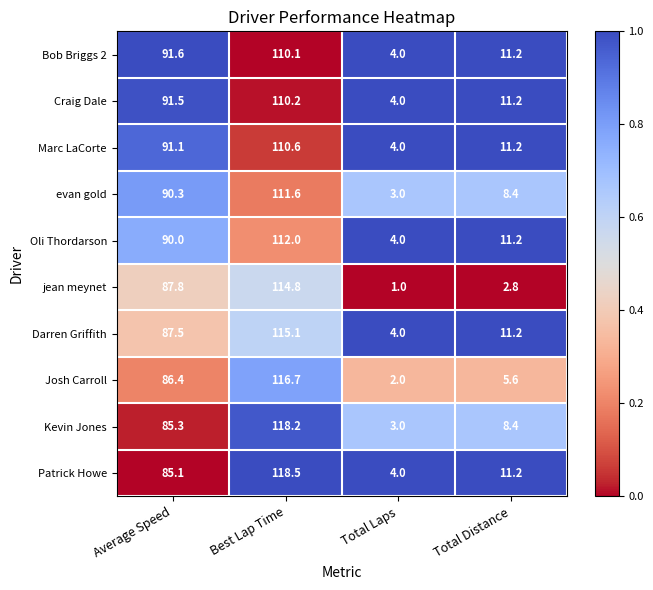

True or false: Marc LaCorte has a value of 2.7 at Total Laps.

False